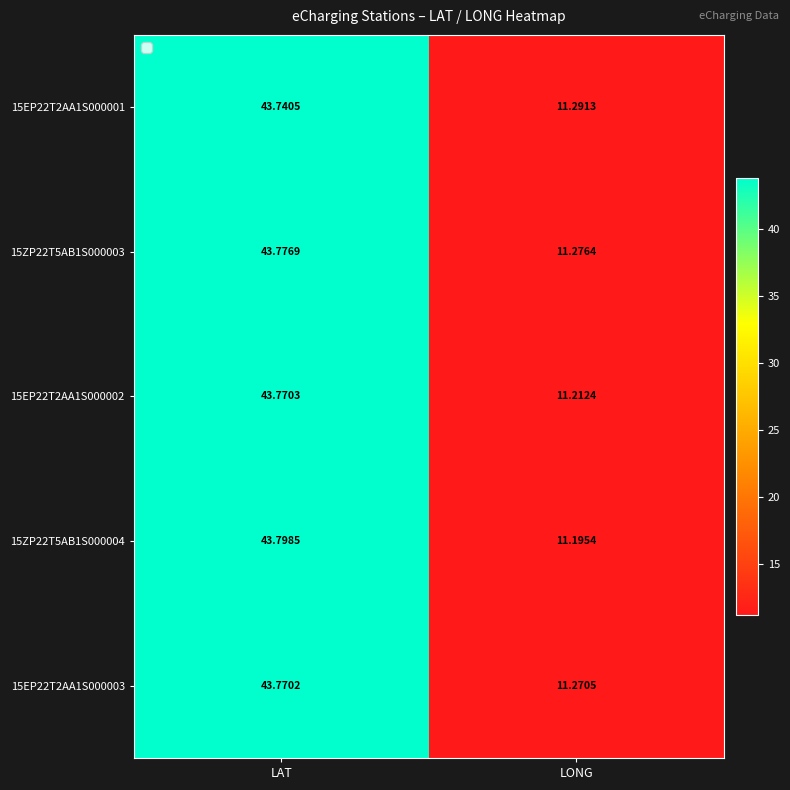

At which label does 15EP22T2AA1S000001 first exceed 43?

LAT